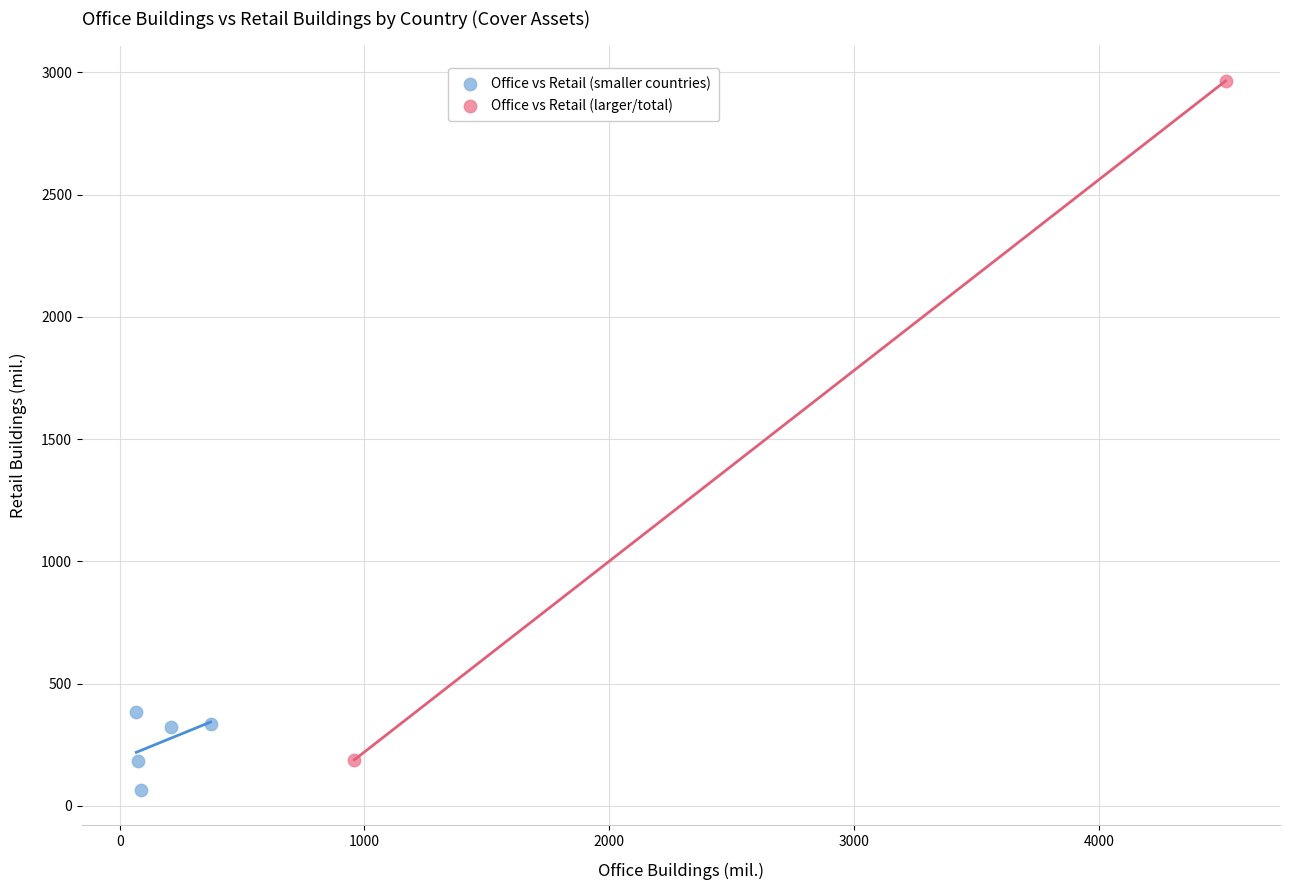

What are all the series names shown in the legend?

Office vs Retail (smaller countries), Office vs Retail (larger/total)